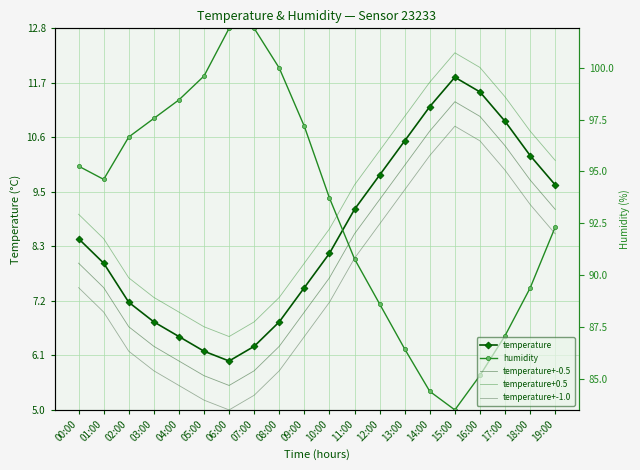

List the series in order of their peak value, highest first.

humidity, temperature+0.5, temperature, temperature+-0.5, temperature+-1.0